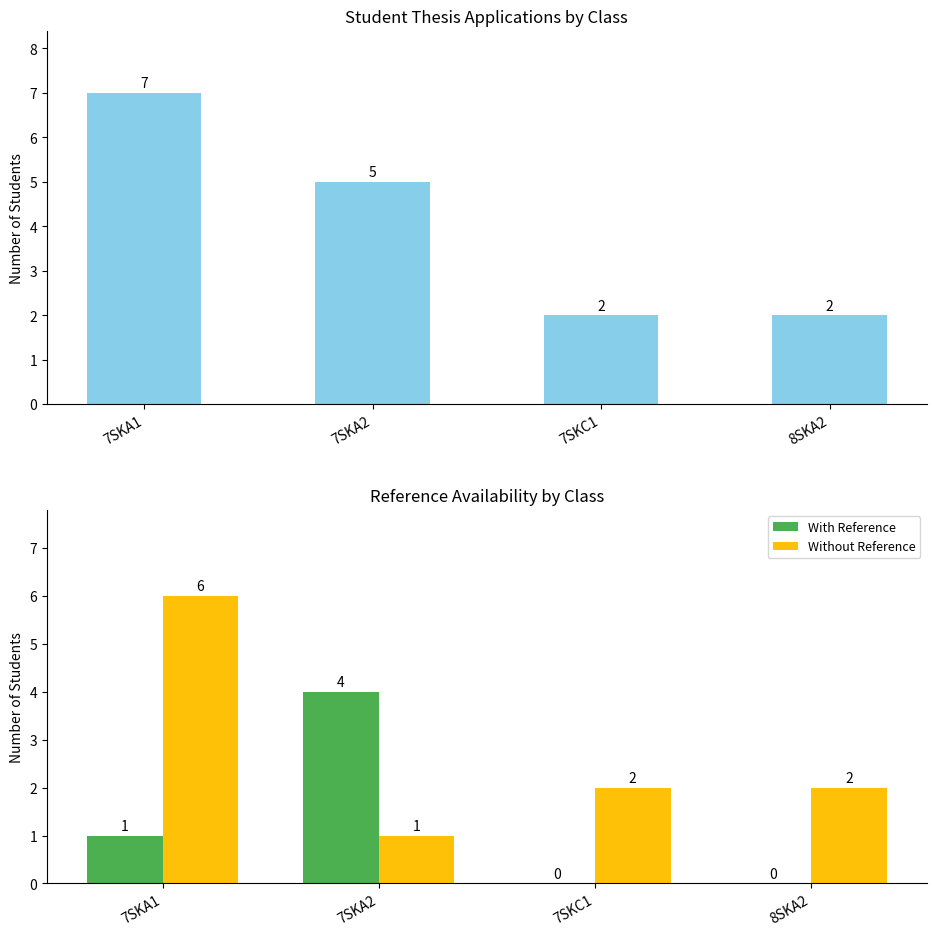

Rank the series by their maximum value, from highest to lowest.

Count, Without Reference, With Reference